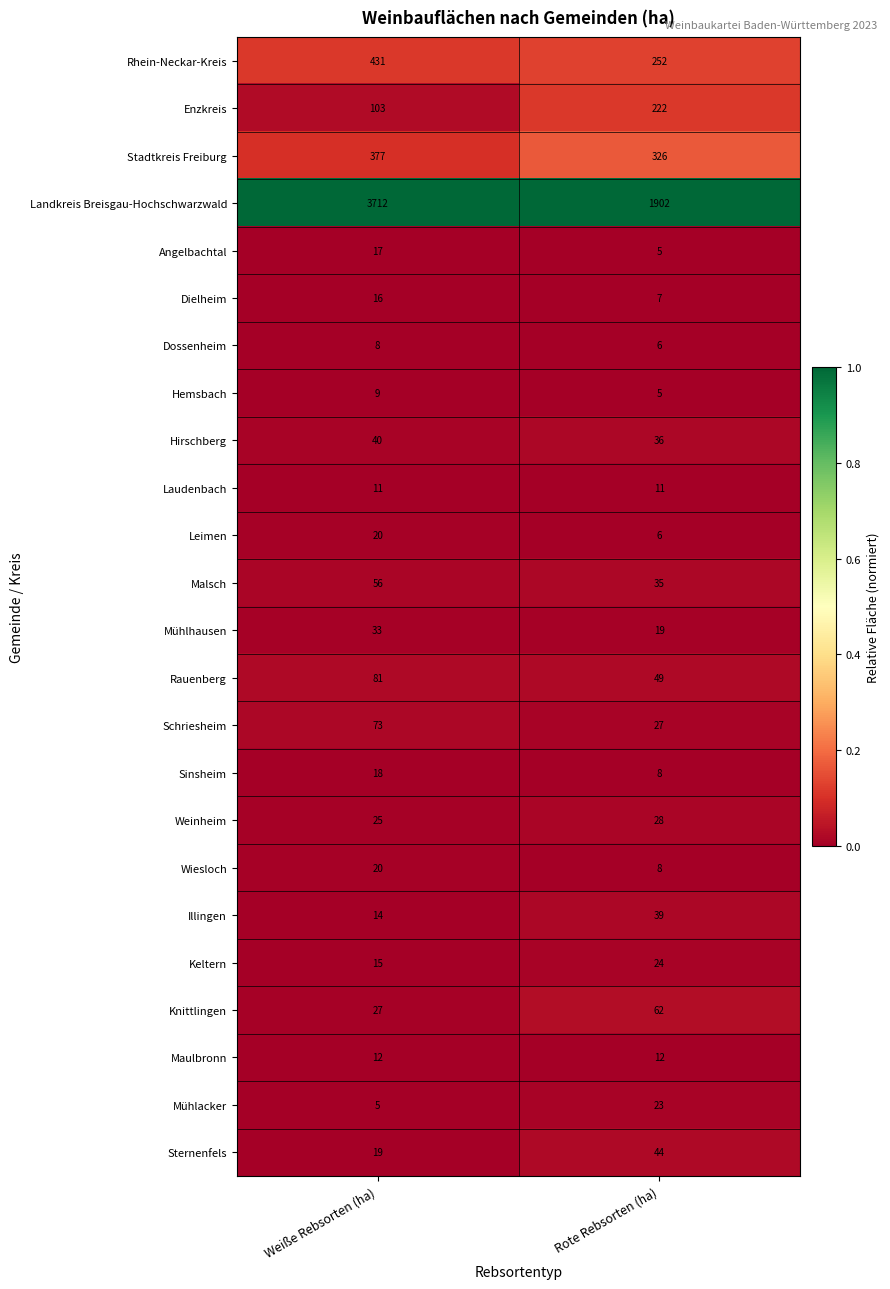

Which label corresponds to the largest value in the chart?

Weiße Rebsorten (ha)